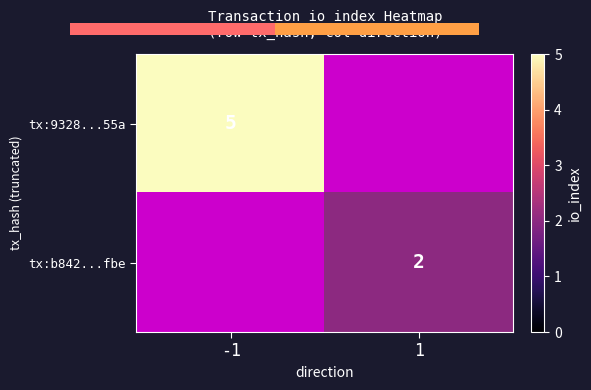

Is the value of tx:b842...fbe at 1 greater than the value of tx:9328...55a at -1?

No